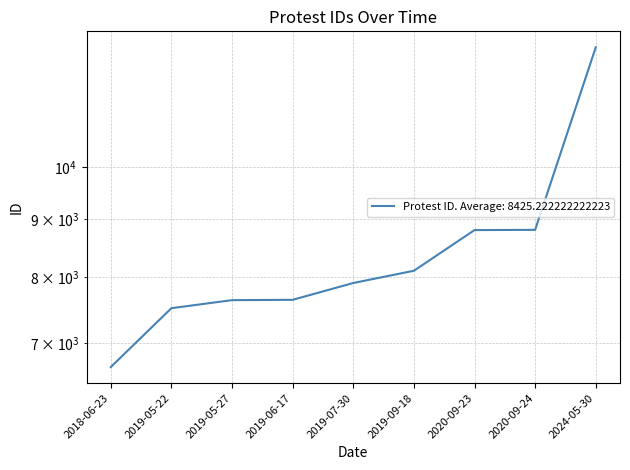

Reading left to right, transcribe all the data shown in this chart.

6674	7517	7640	7645	7909	8107	8801	8805	12729